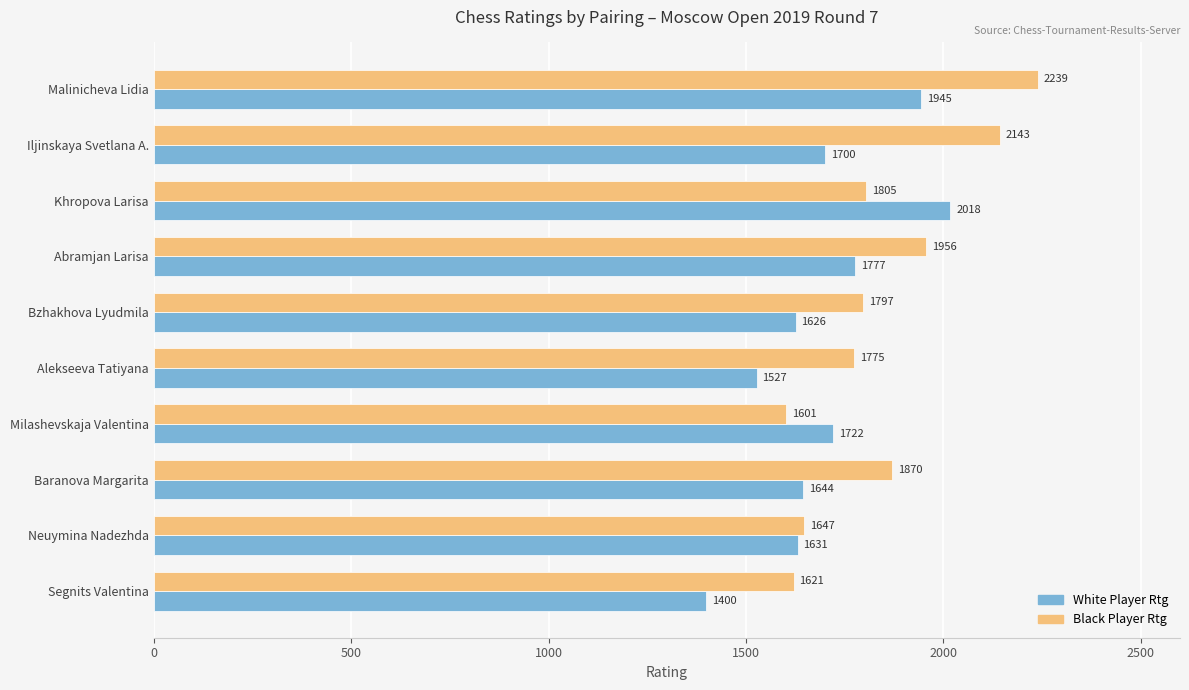

Which category has the highest value in the White Player Rtg series?

Khropova Larisa